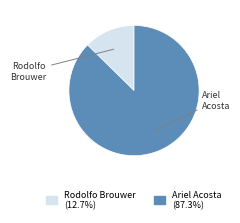

The Ariel Acosta slice represents 87% of the pie. True or false?

True